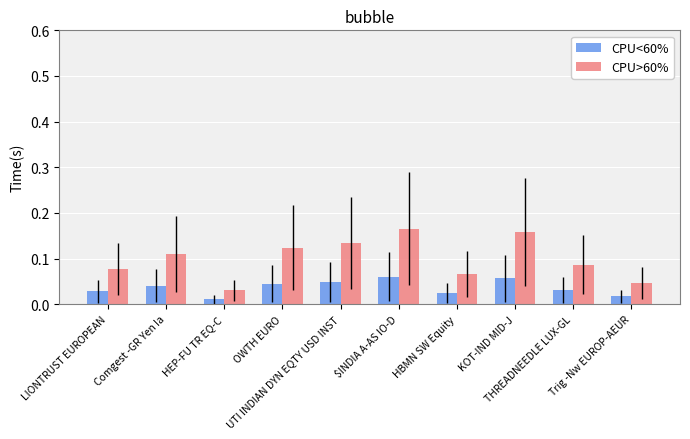

What is the sum of all CPU>60% values?

1.0